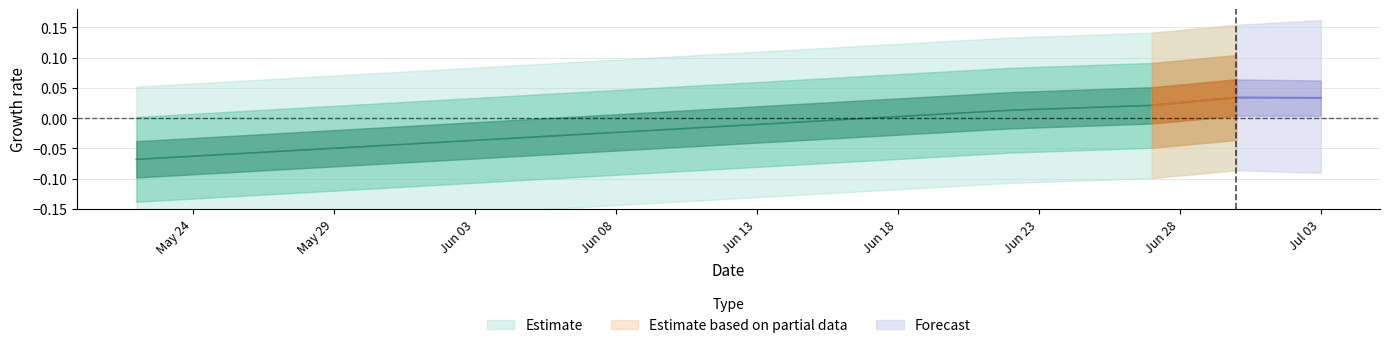

What is the difference between the maximum and minimum values?

0.1